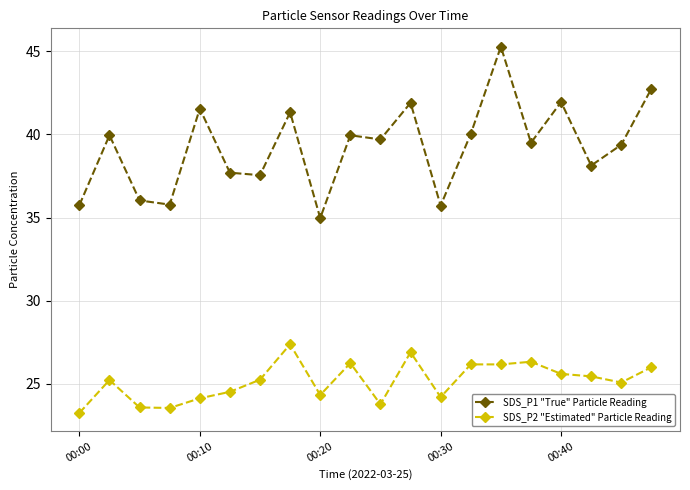

Which series has the widest spread of values?

SDS_P1 "True" Particle Reading